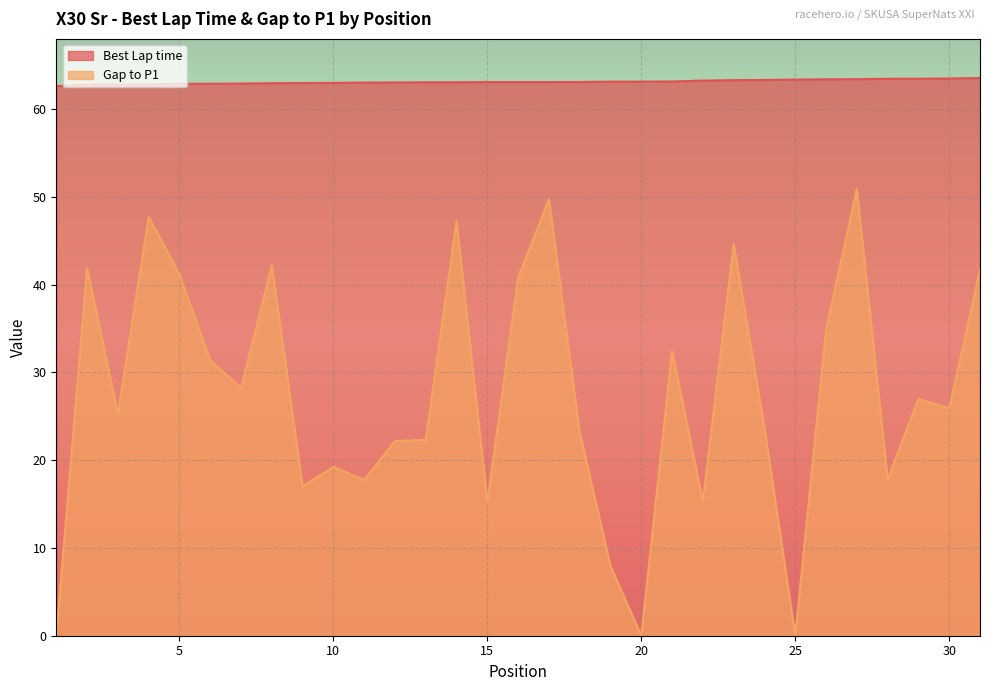

What are all the series names shown in the legend?

Best Lap time, Gap to P1